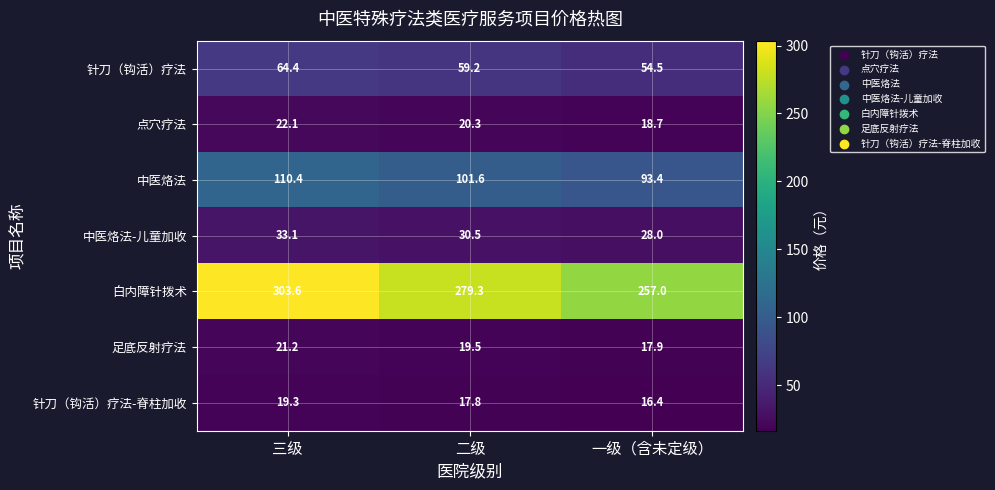

Which series changed the most between 三级 and 一级（含未定级）?

白内障针拨术